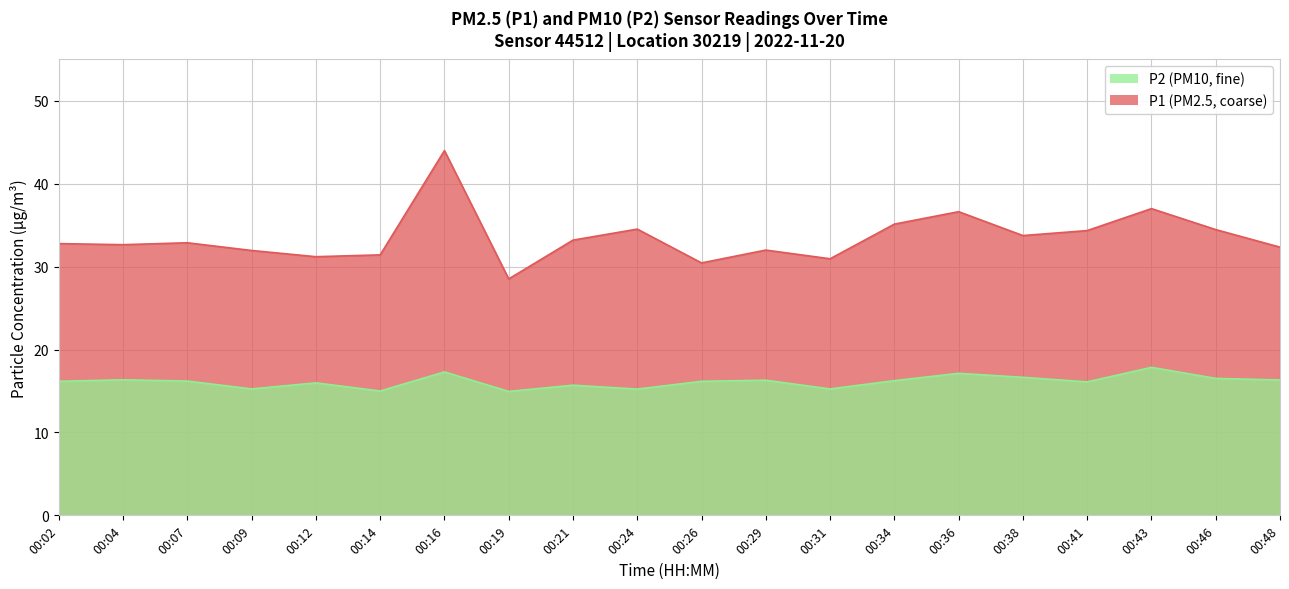

At how many categories does at least one series exceed 15?

20